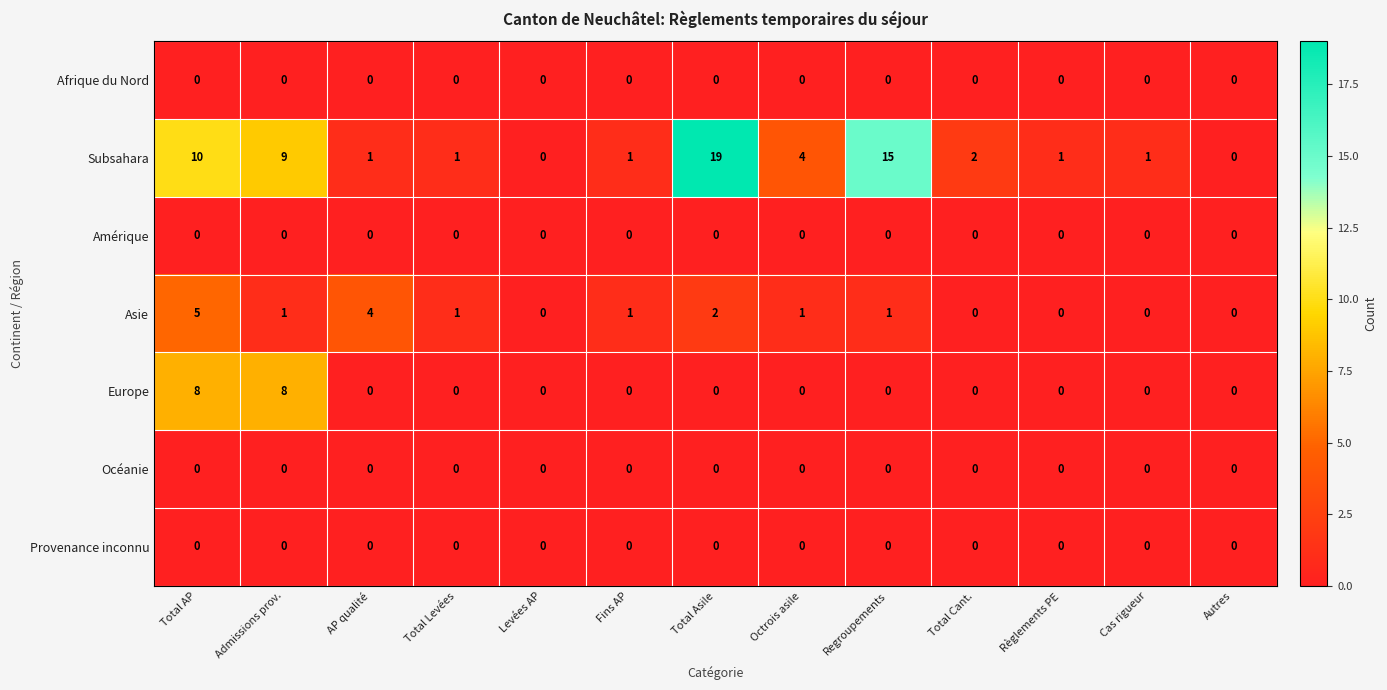

How many distinct data groups are displayed?

7